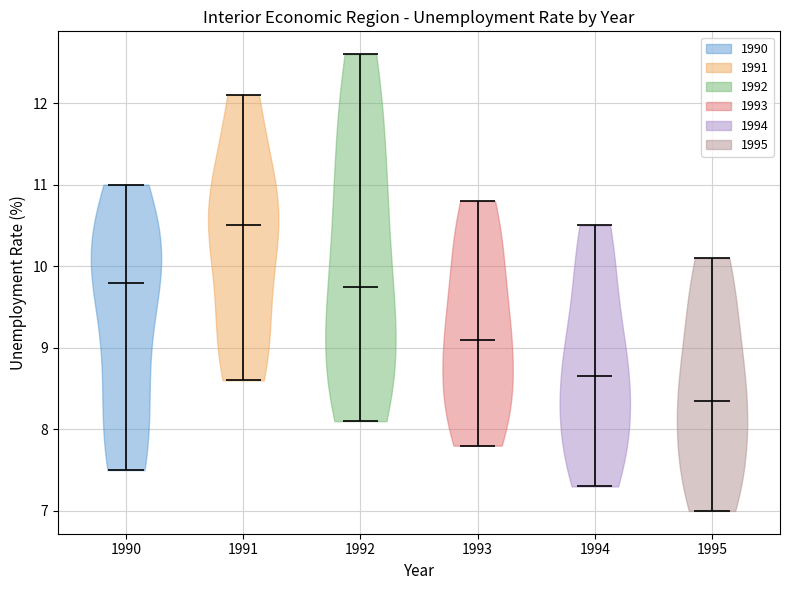

Which violin has the highest median line?

1991